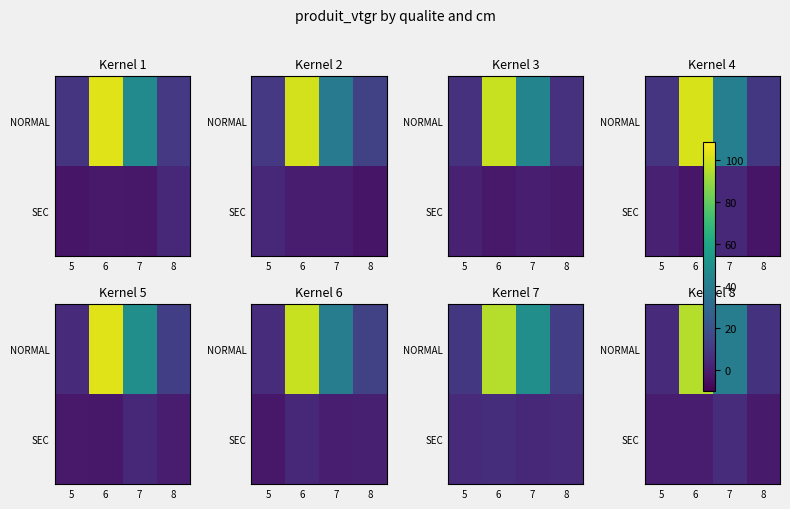

How many data points in SEC are less than 0?

3